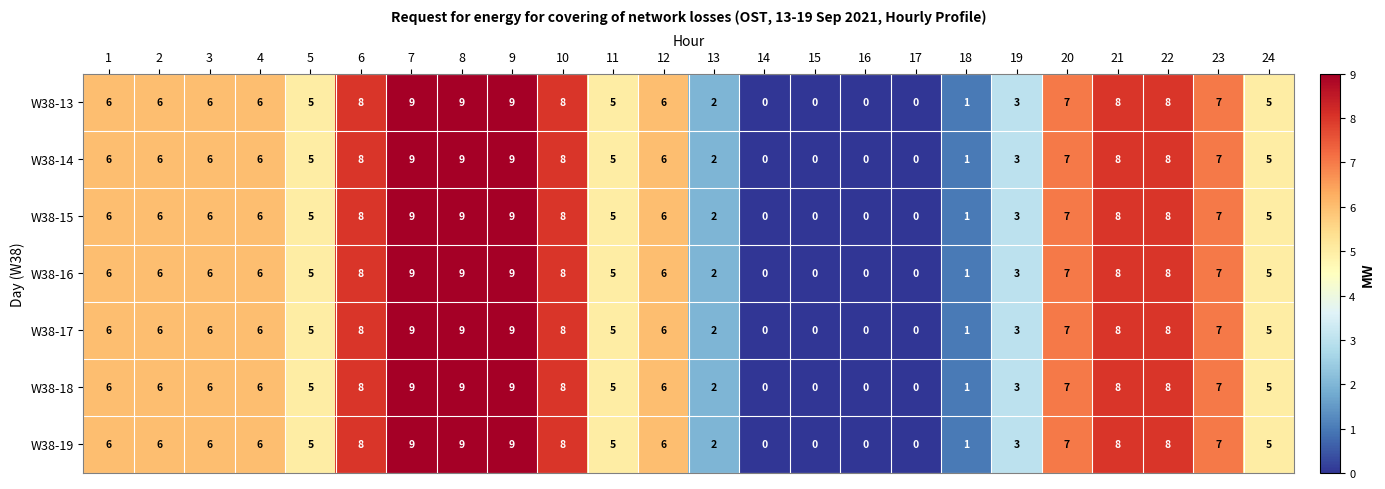

Count the number of data series in this chart.

7